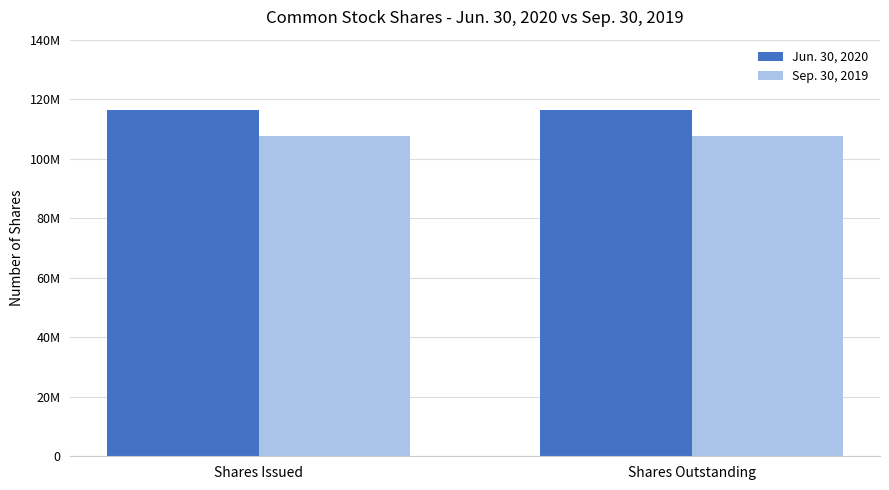

Which category has the lowest value in the Sep. 30, 2019 series?

Shares Issued